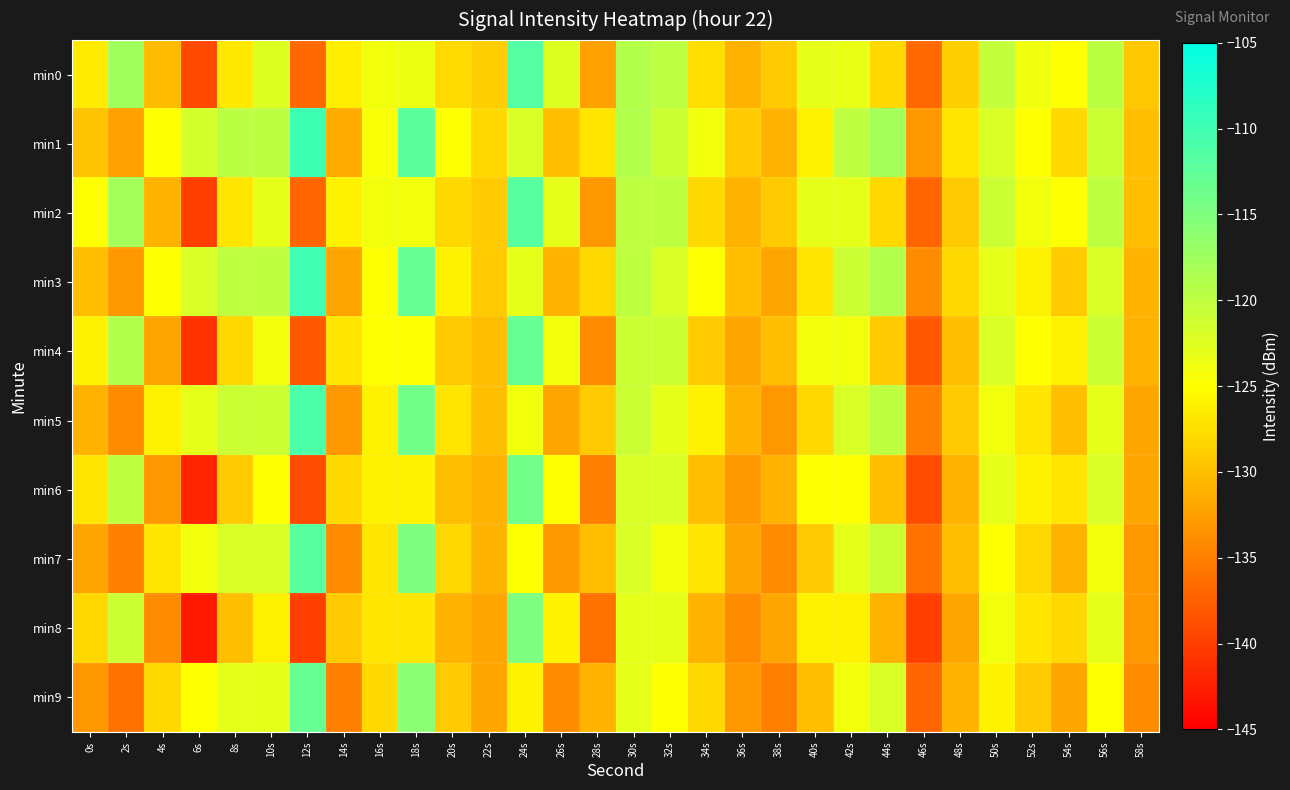

What is the smallest value displayed?

-143.0